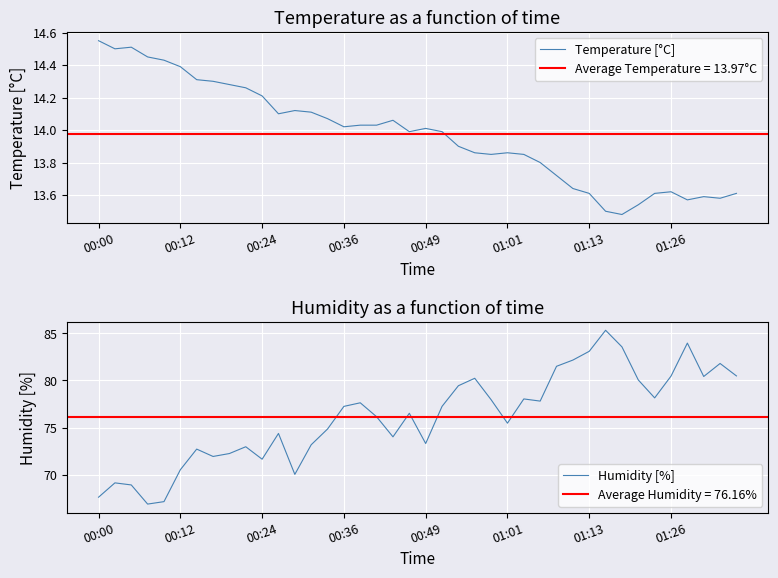

True or false: Temperature [°C] has a value of 4.8 at 01:01.

False